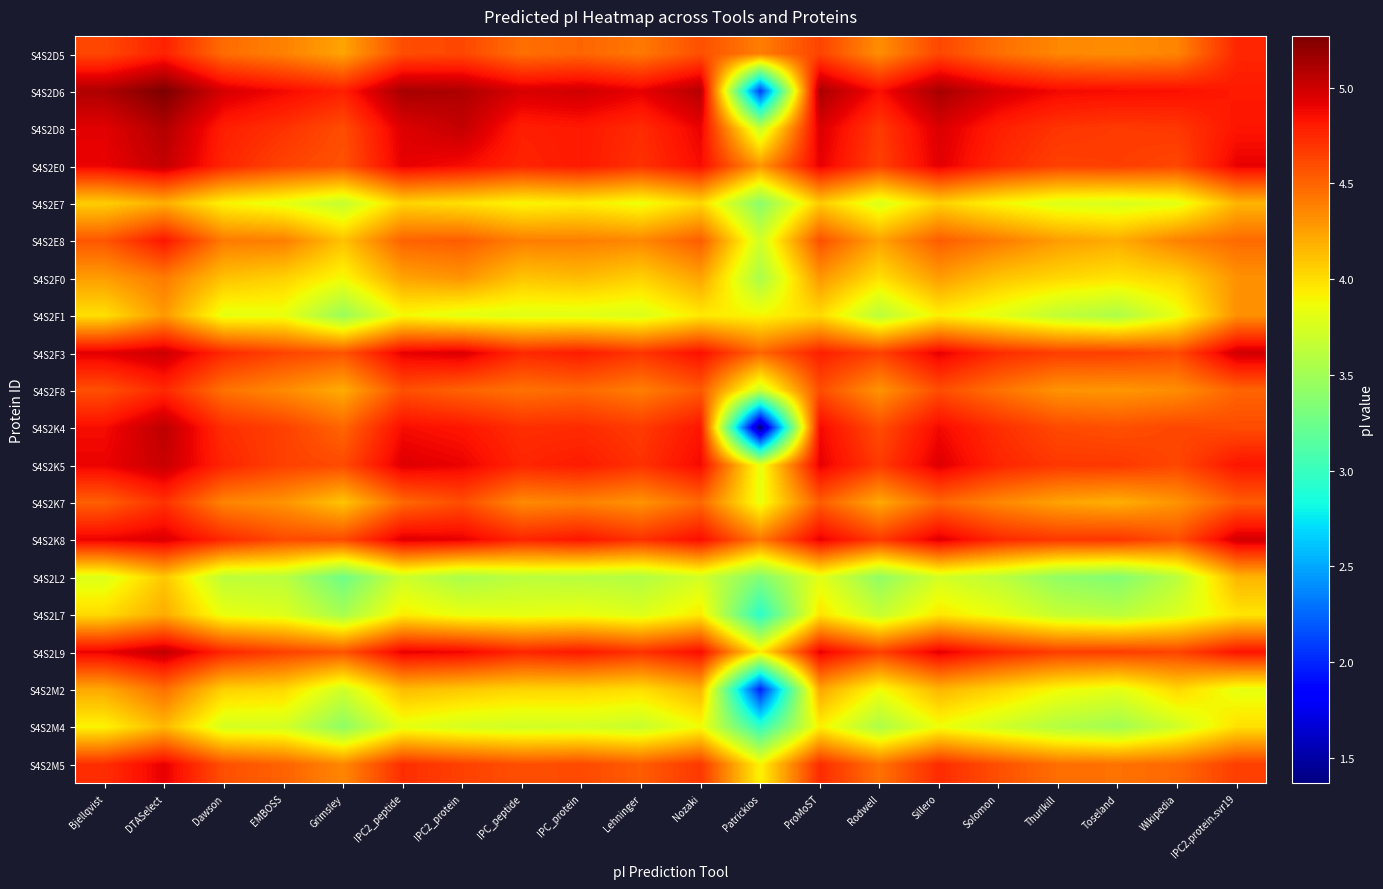

At which category is the sum across all series the highest?

DTASelect